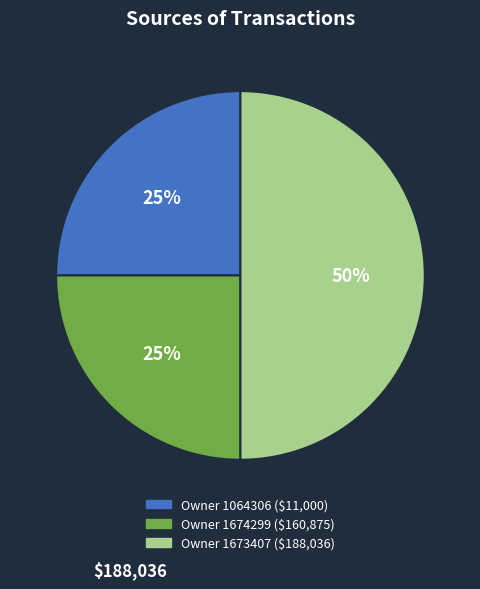

To the nearest percent, what is the average slice percentage?

33%